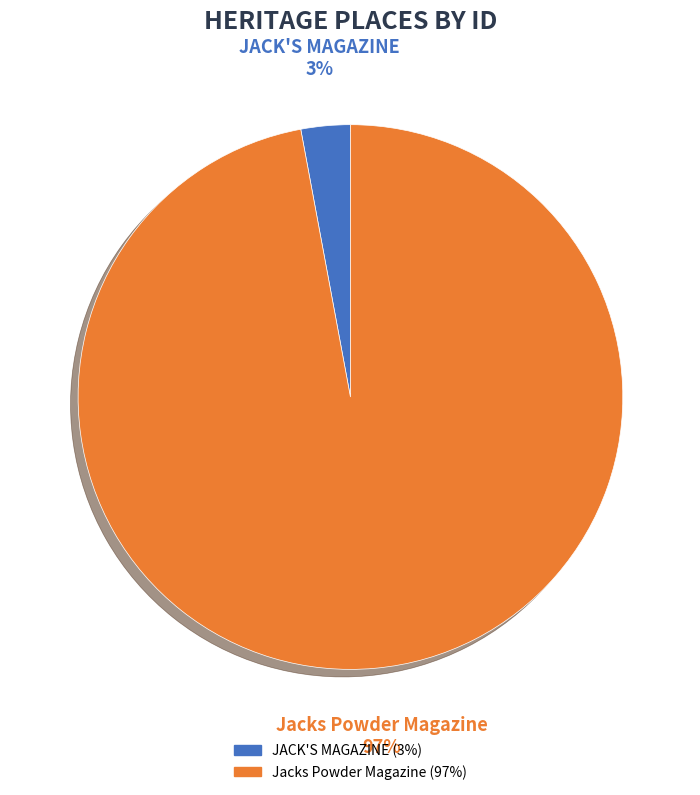

To the nearest percent, what percentage of the pie is Jacks Powder Magazine?

97%